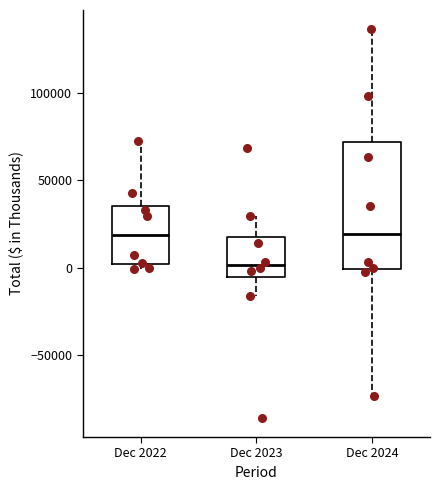

Reading left to right, read every box against the y-axis: the position of its median line, the range the box covers, and the ends of its whiskers. The values are not printed on the chart, so give them approximately, as read against the axis.

Dec 2022: median 20000, box 0 to 35000, whiskers 0 (just below the box's lower edge) to 70000
Dec 2023: median 0, box -5000 to 20000, whiskers -15000 to 30000
Dec 2024: median 20000, box 0 to 70000, whiskers -75000 to 135000